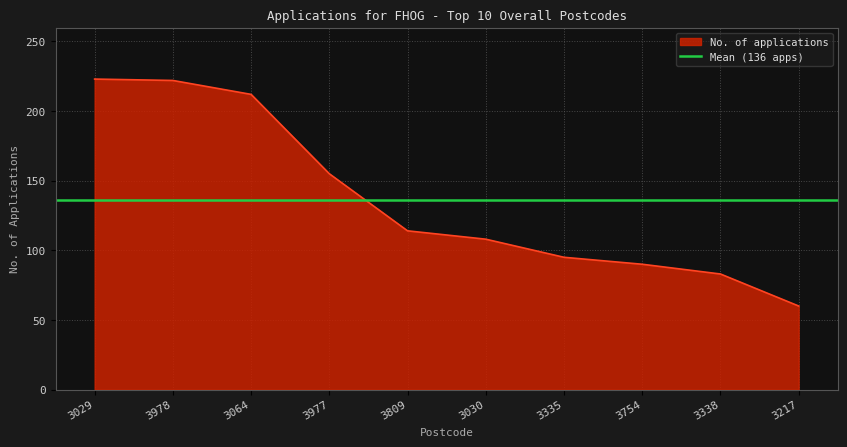

What is the change in value from 3029 to 3977?

-68